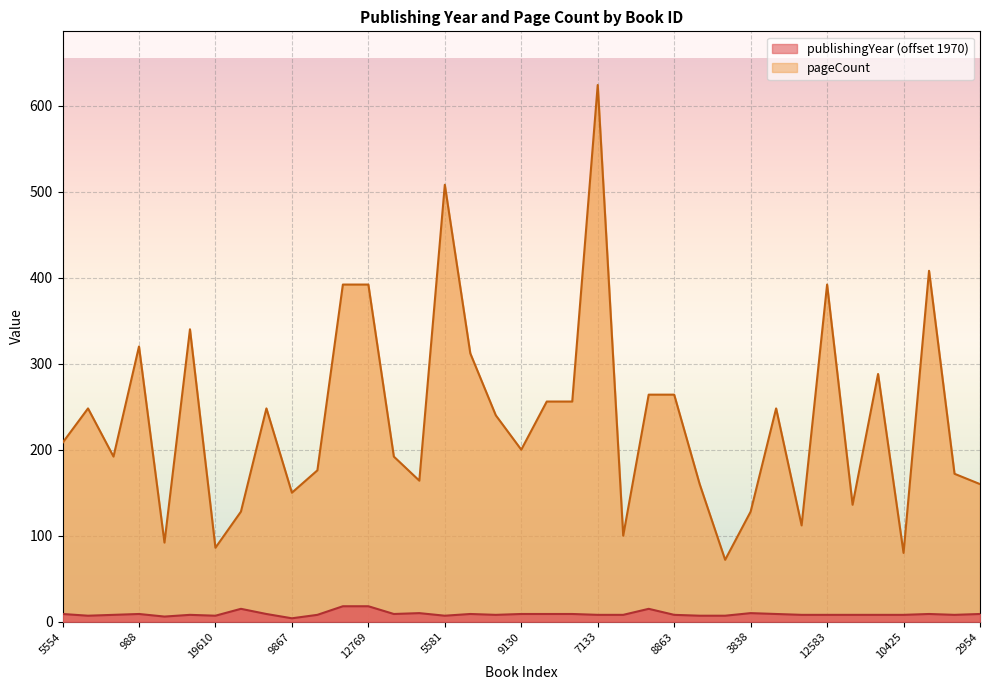

What position from the right is 1442?

29